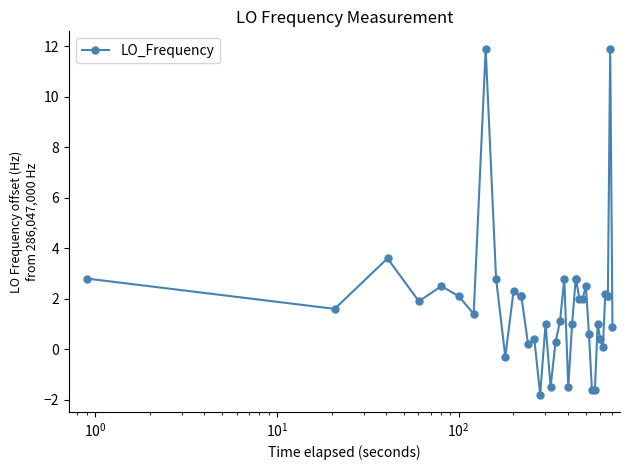

How many negative values are there?

6